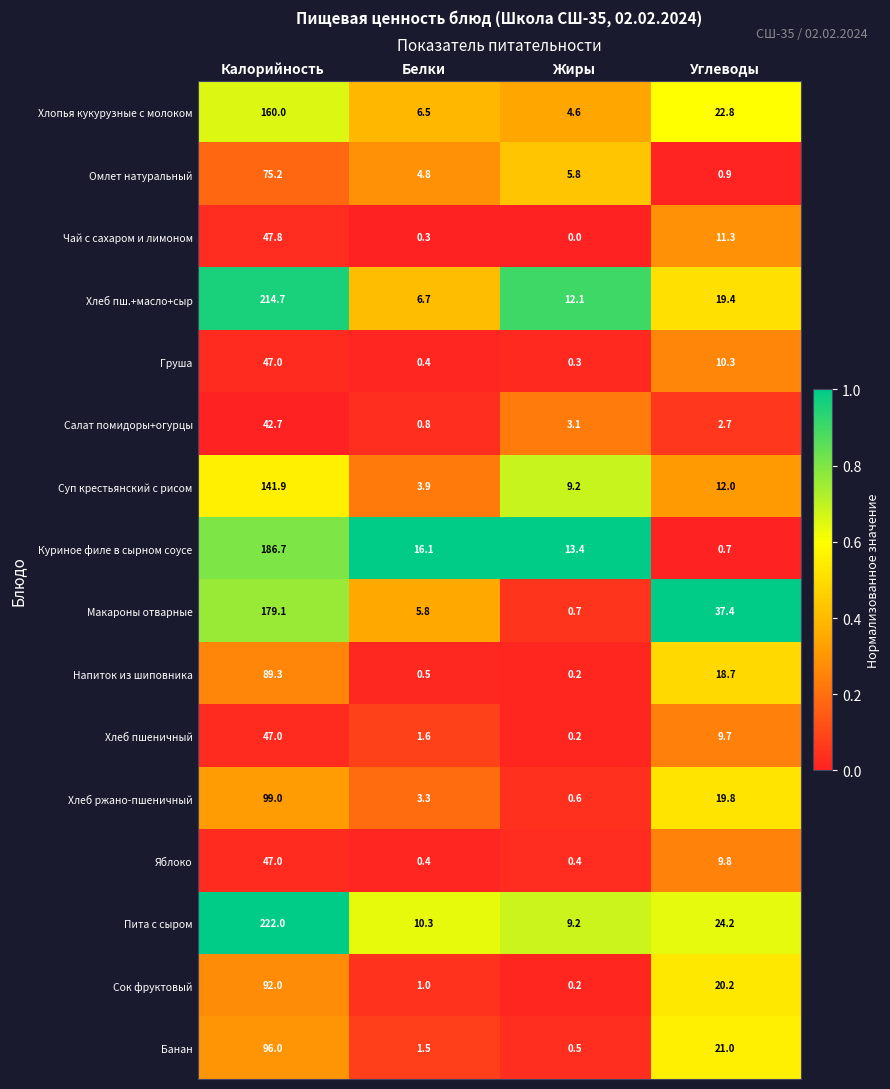

What is the approximate value of Суп крестьянский с рисом at Жиры?

9.2